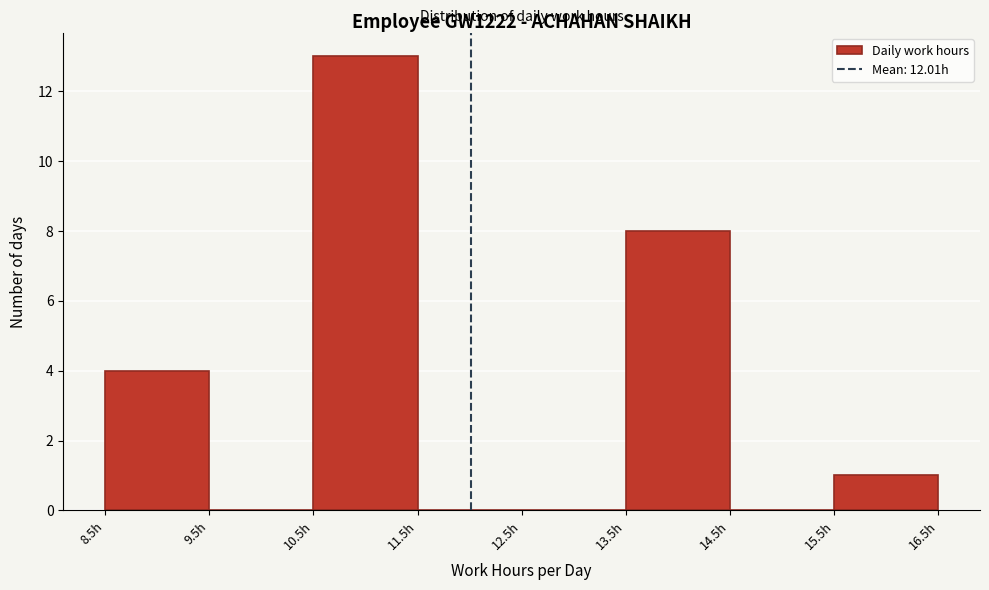

What is the height of the bar covering 8.5 to 9.5 on the x-axis? The values are not printed on the chart, so give them approximately, as read against the axis.

4